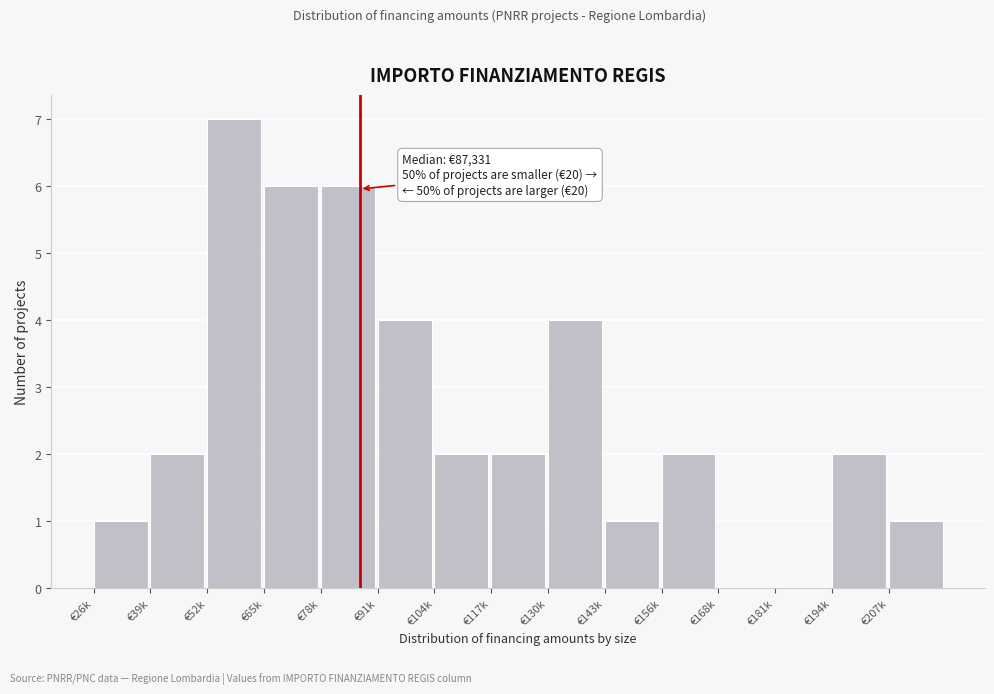

Reading right to left, what are all the values shown in this chart?

€207k=1	€194k=2	€181k=0	€168k=0	€156k=2	€143k=1	€130k=4	€117k=2	€104k=2	€91k=4	€78k=6	€65k=6	€52k=7	€39k=2	€26k=1